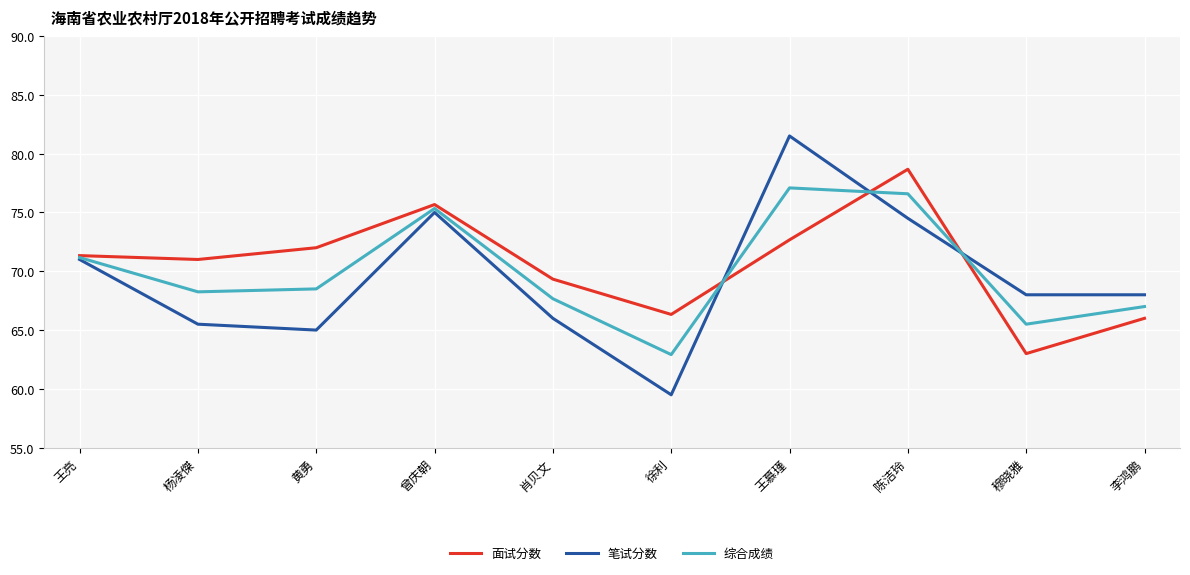

At which category is the sum across all series the highest?

王慕瑾